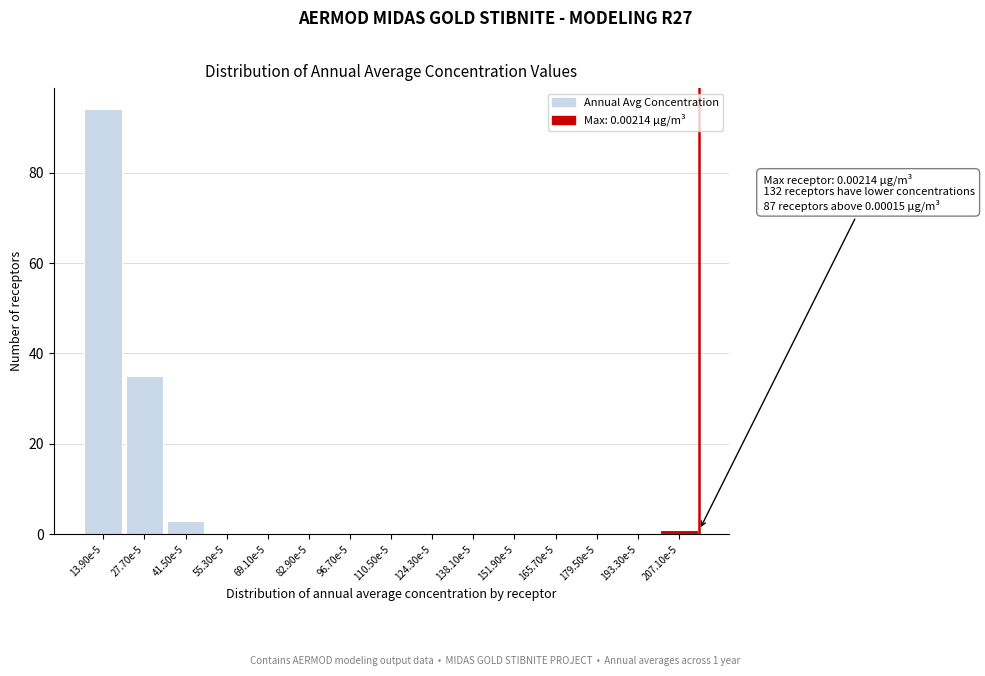

Reading left to right, what are all the values shown in this chart?

13.90e-5=94	27.70e-5=35	41.50e-5=3	55.30e-5=0	69.10e-5=0	82.90e-5=0	96.70e-5=0	110.50e-5=0	124.30e-5=0	138.10e-5=0	151.90e-5=0	165.70e-5=0	179.50e-5=0	193.30e-5=0	207.10e-5=1